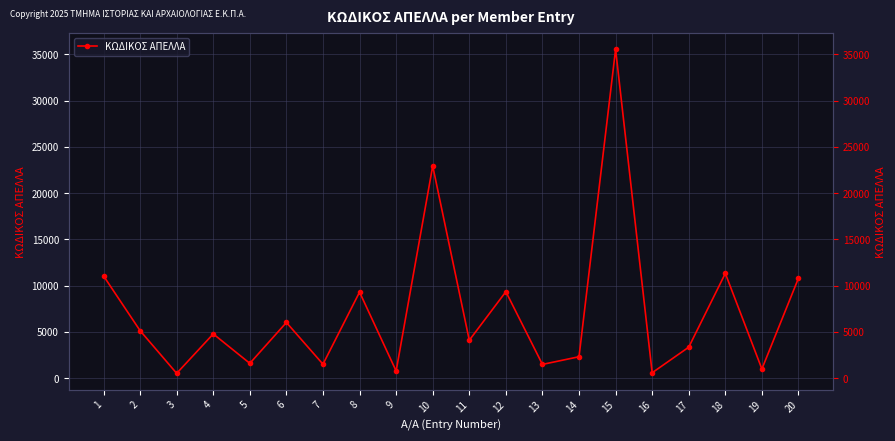

What is the sum of the values at 8 and 11?

13411